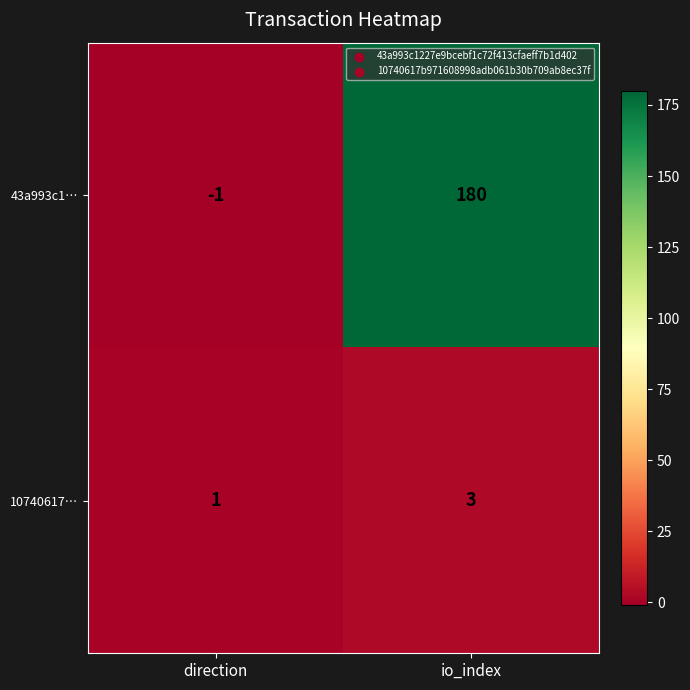

What is the sum of all 43a993c1… values?

179